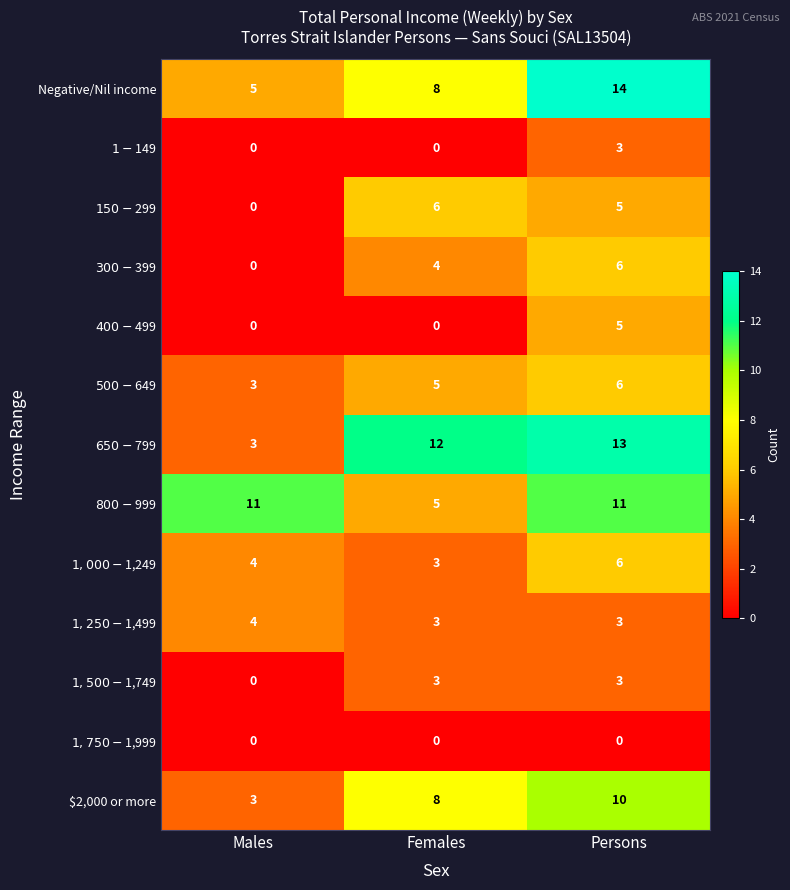

What is the difference between the second highest and minimum values in the $2,000 or more series?

5